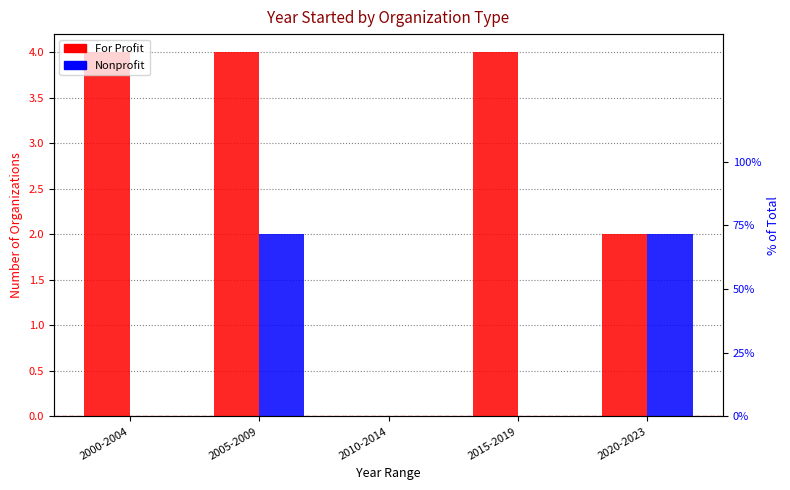

The Nonprofit series shows 1 at 2000-2004. True or false?

False